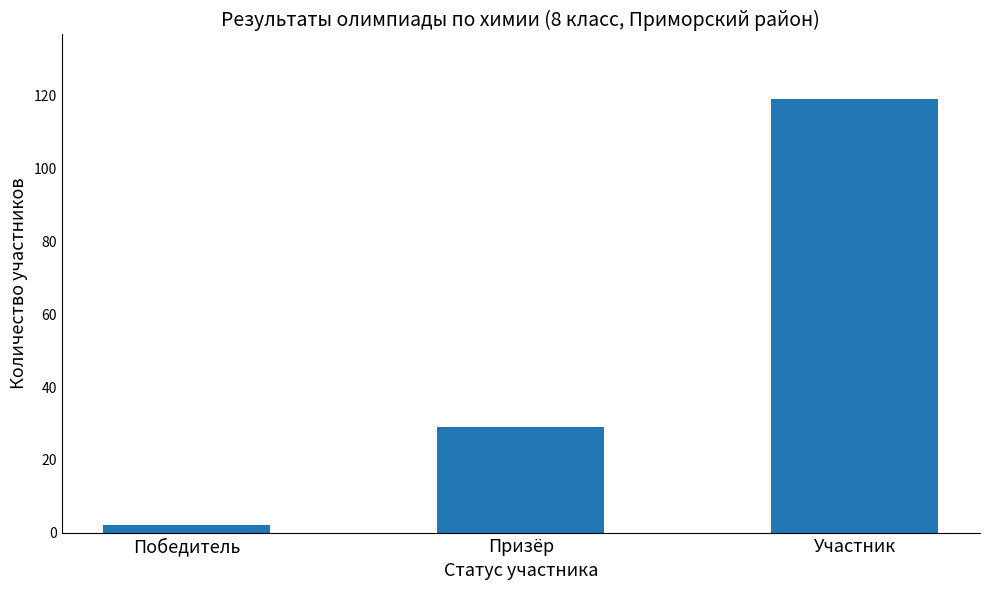

List the labels in order of value, smallest first.

Победитель, Призёр, Участник